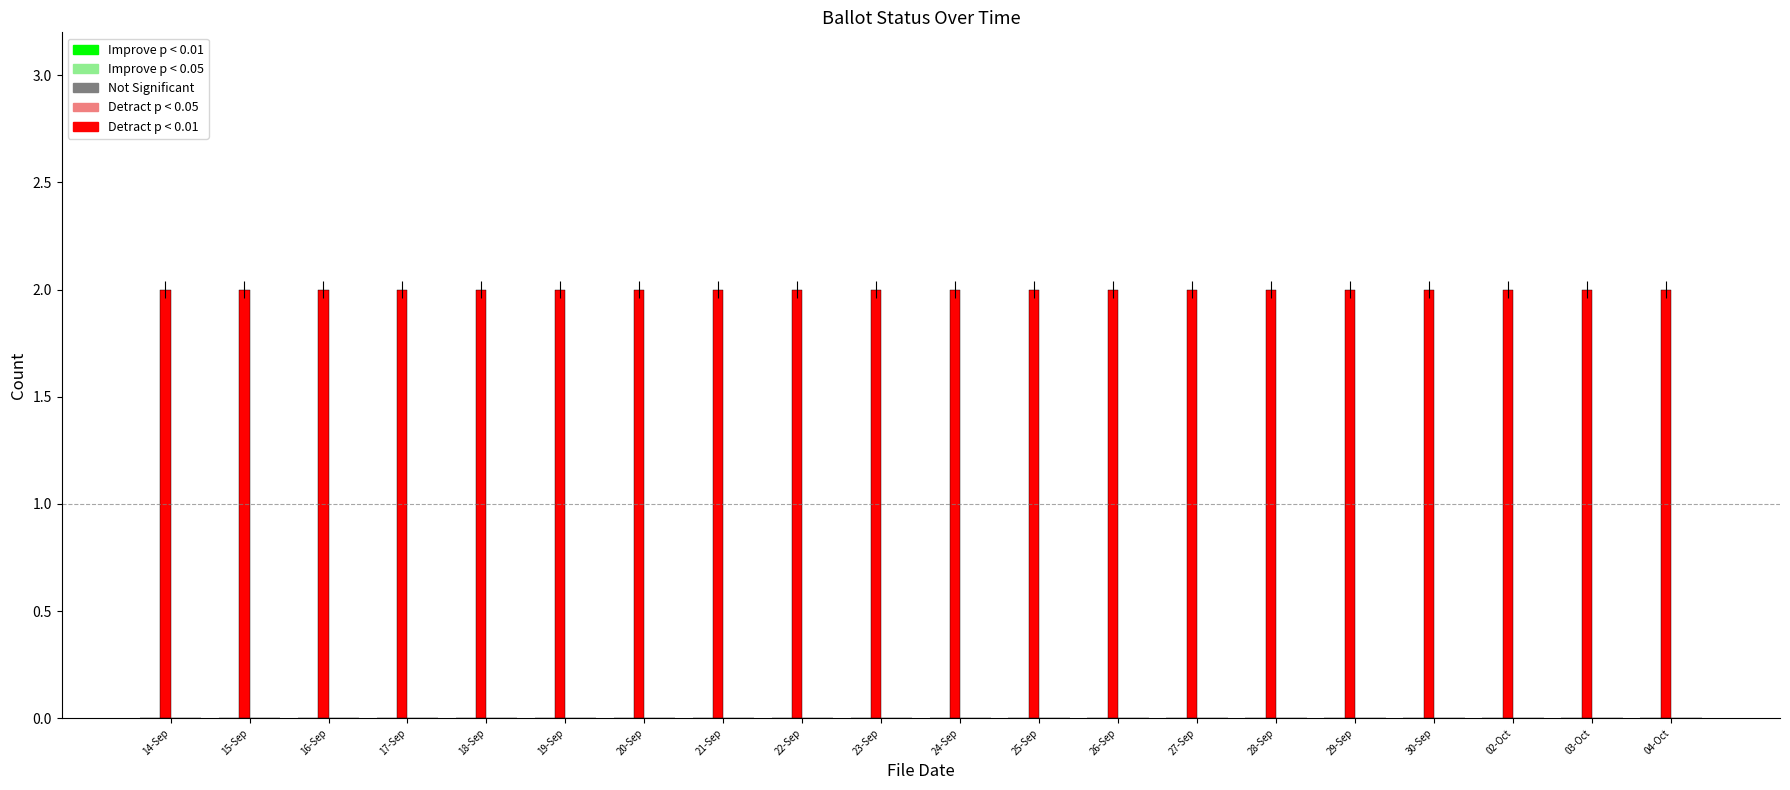

At which category is the sum across all series the highest?

14-Sep